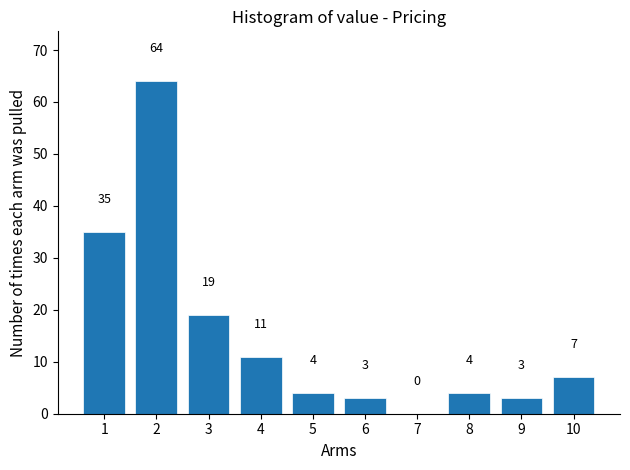

Reading left to right, list all the values displayed in this chart.

1=35	2=64	3=19	4=11	5=4	6=3	7=0	8=4	9=3	10=7